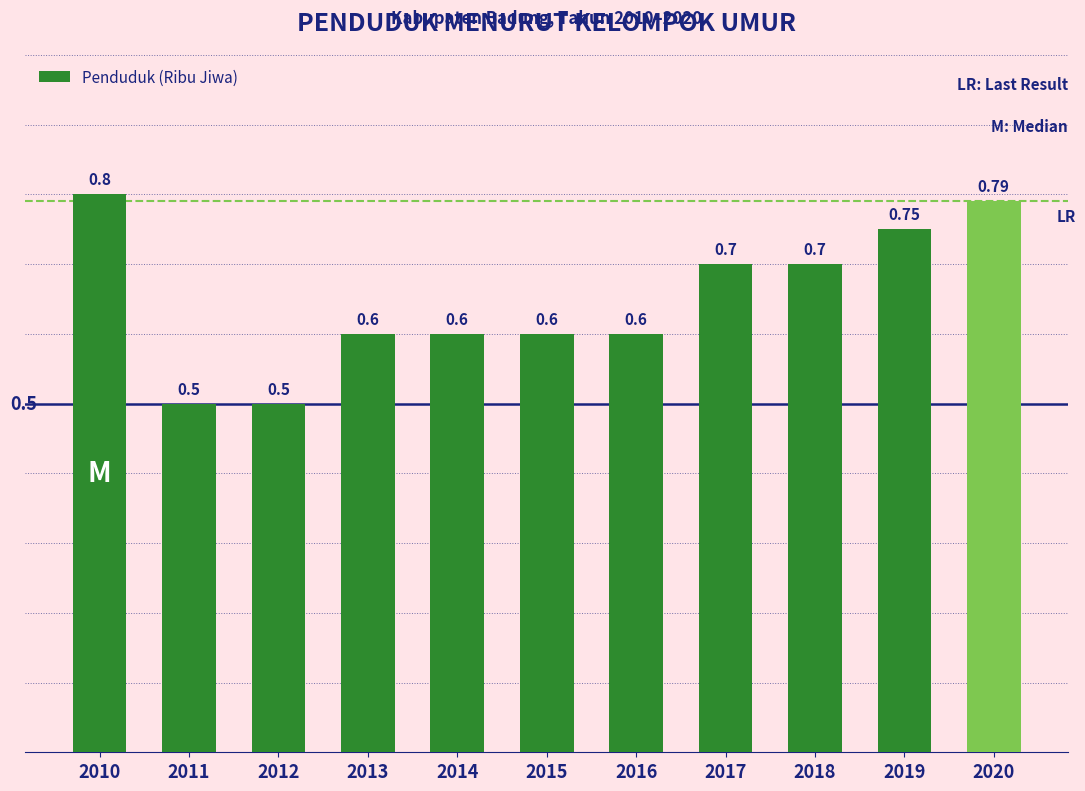

What is the value of the 3rd bar from the left?

0.5